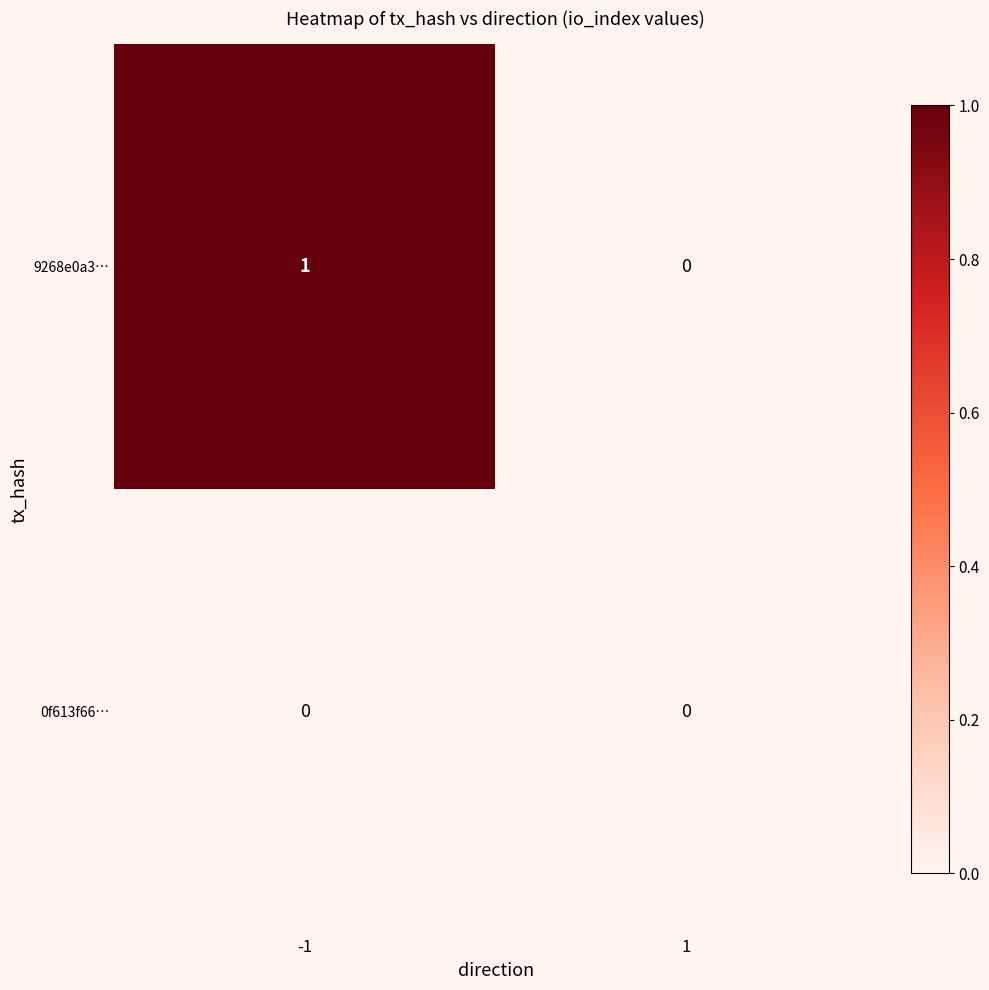

Reading left to right, list all the values displayed in this chart.

9268e0a3…: 1	0
0f613f66…: 0	0